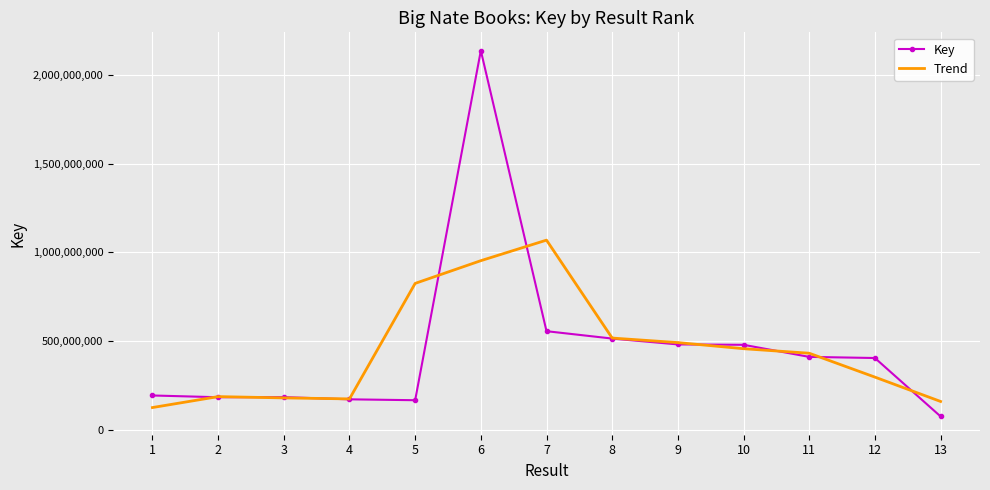

Between 2 and 6, which series saw the biggest shift?

Key